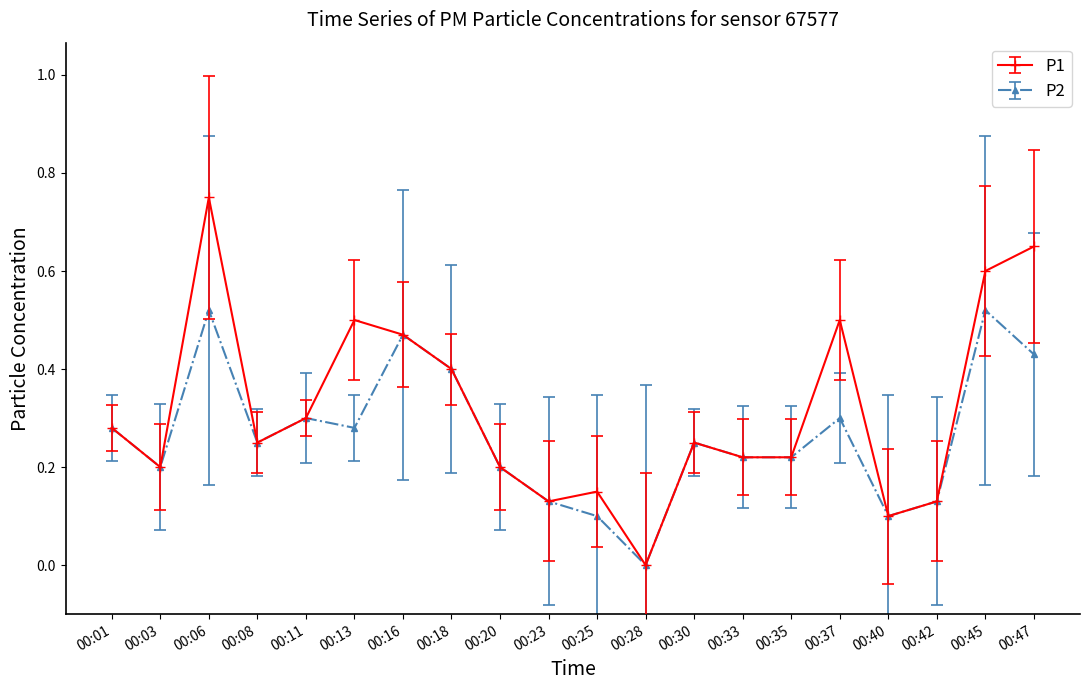

Which series has the largest range (max minus min)?

P1